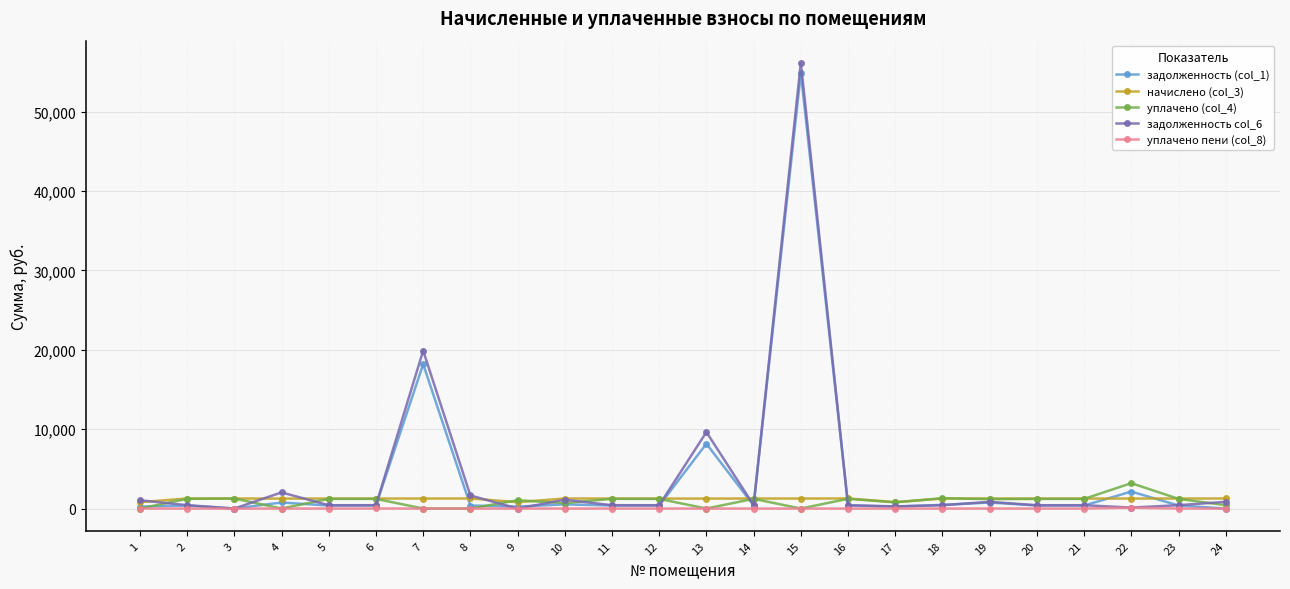

What is the value of the начислено (col_3) point at the 20th from the left?

1253.9